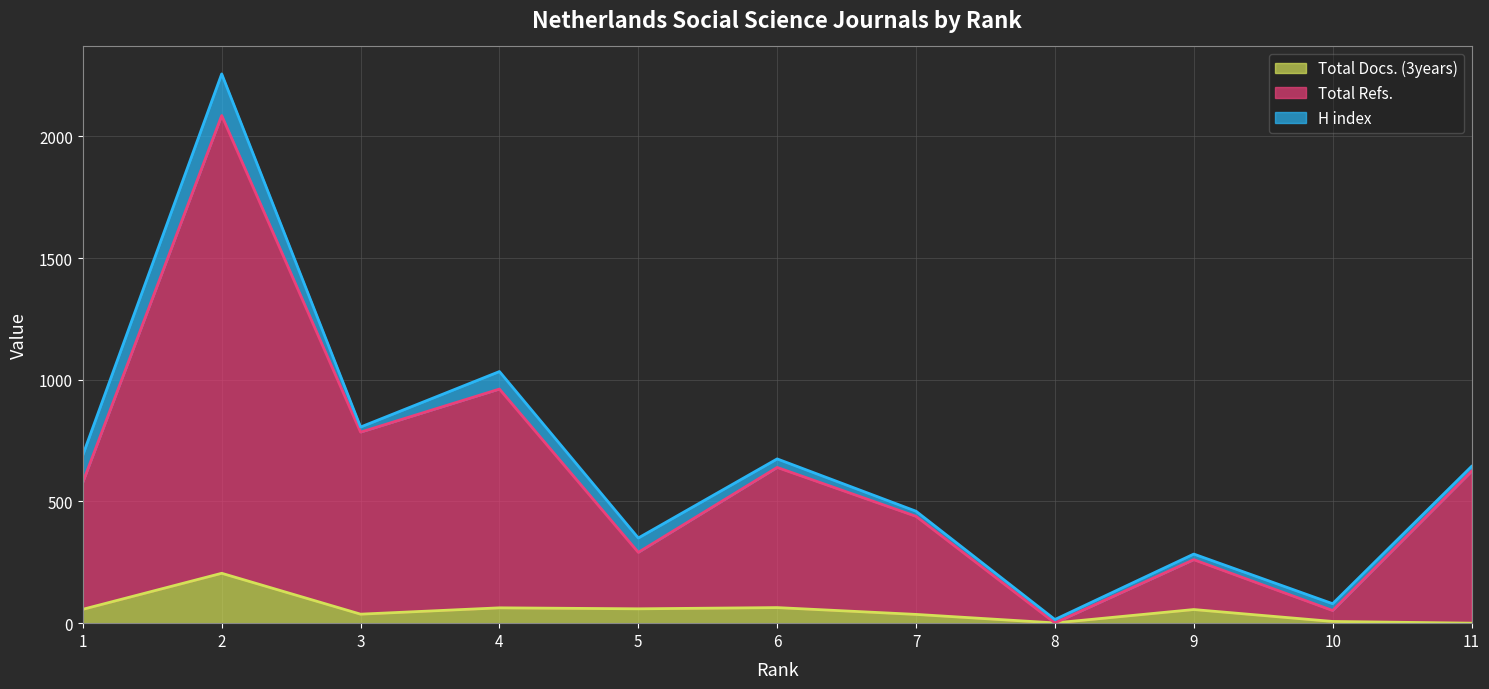

Between 3 and 11, which series saw the biggest shift?

Total Refs.